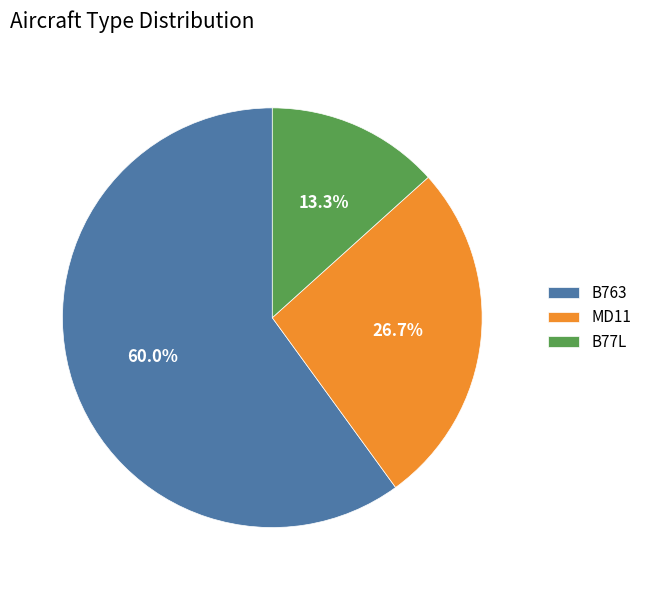

Rank the categories by value from lowest to highest.

B77L, MD11, B763